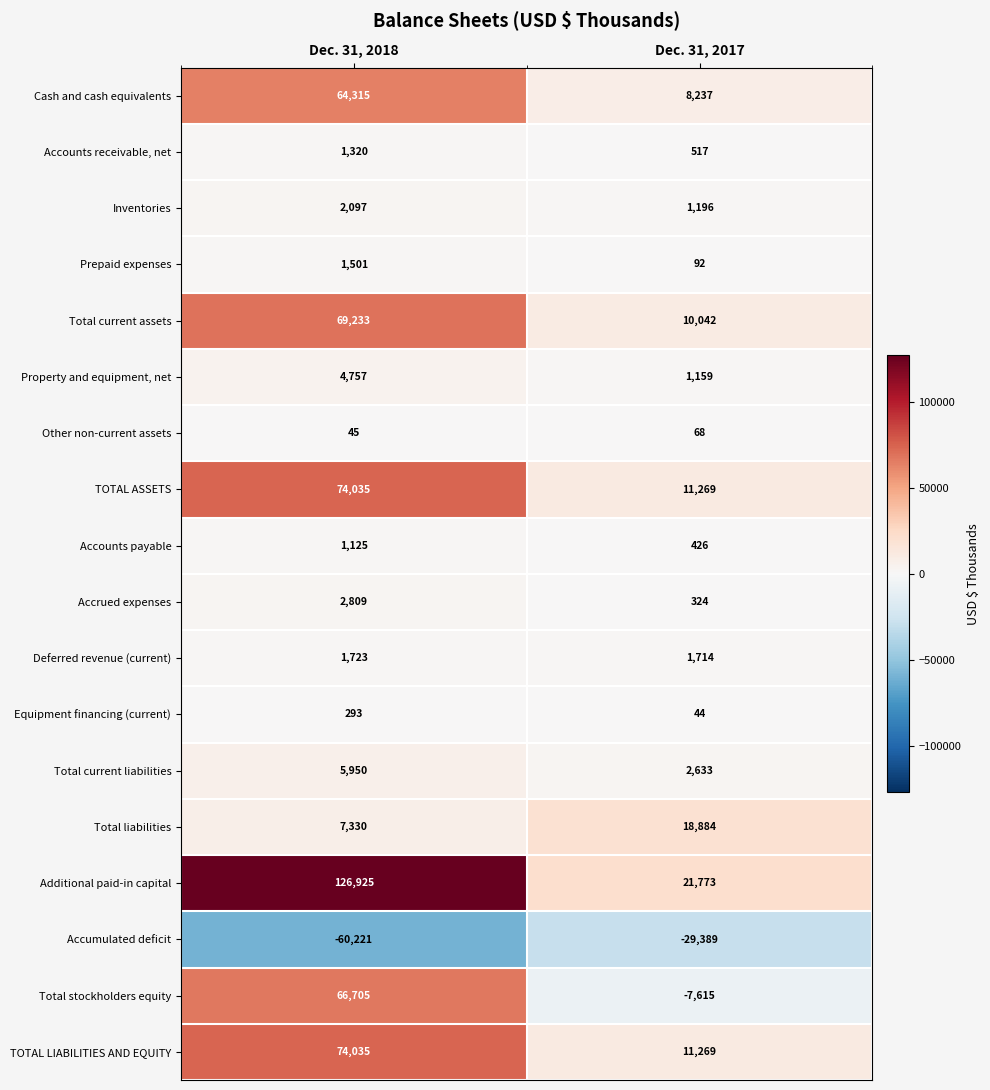

What is the approximate value of Equipment financing (current) at Dec. 31, 2017?

44